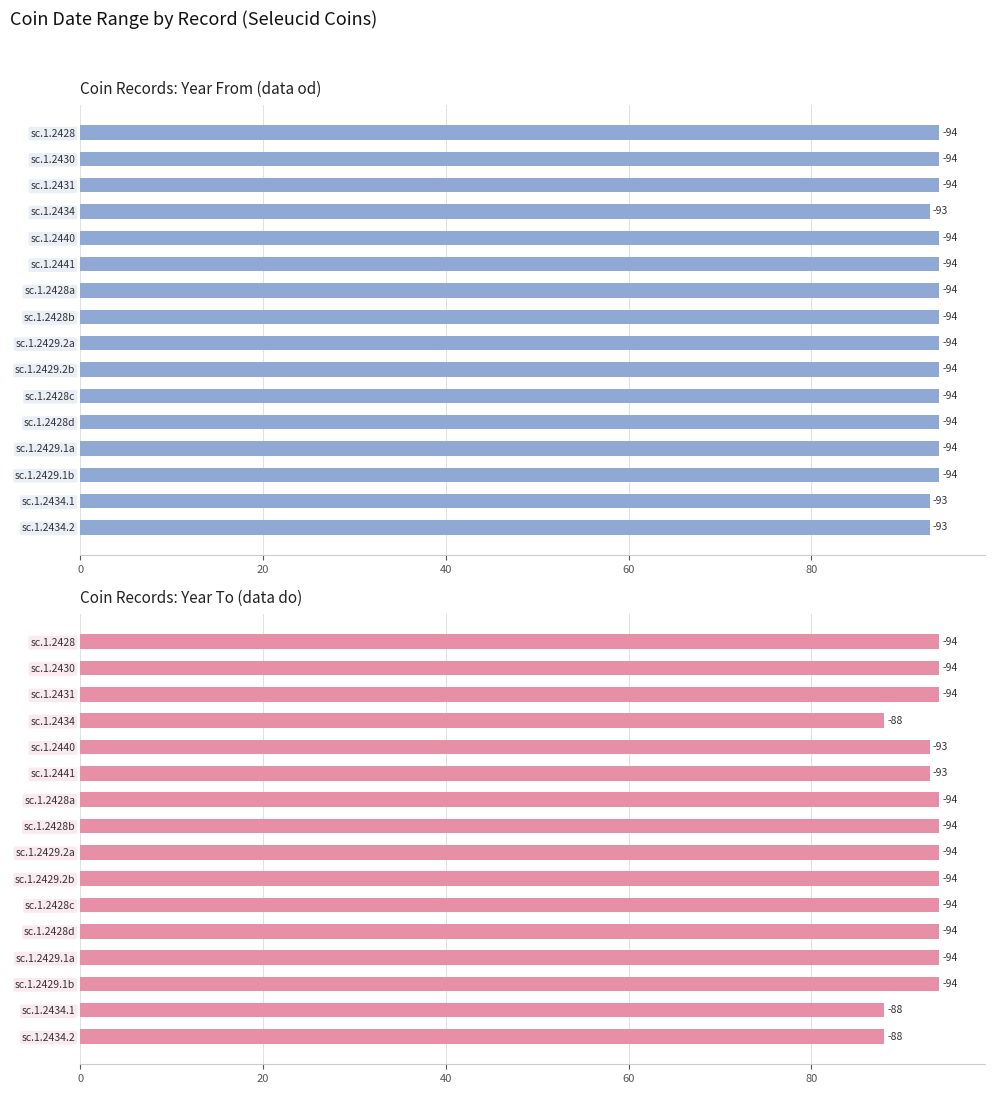

At how many categories does at least one series exceed 91?

16